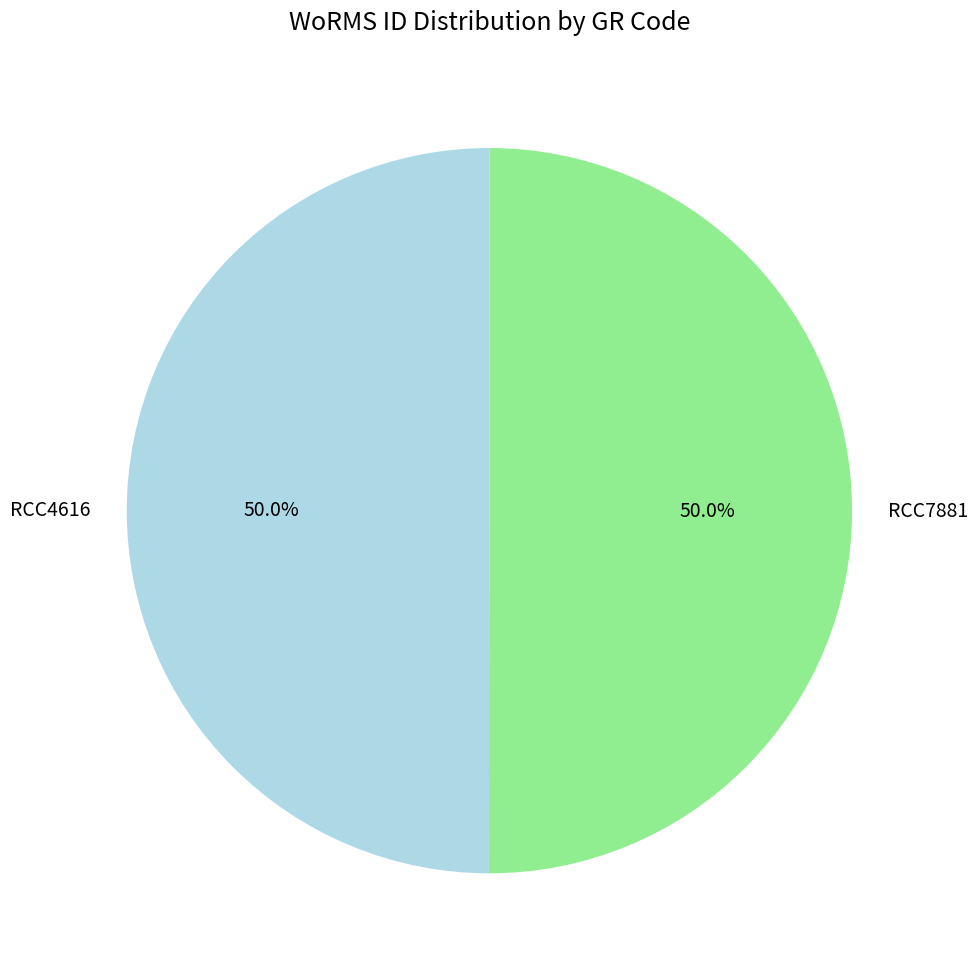

What is the ratio of the value at RCC4616 to the value at RCC7881?

1.0